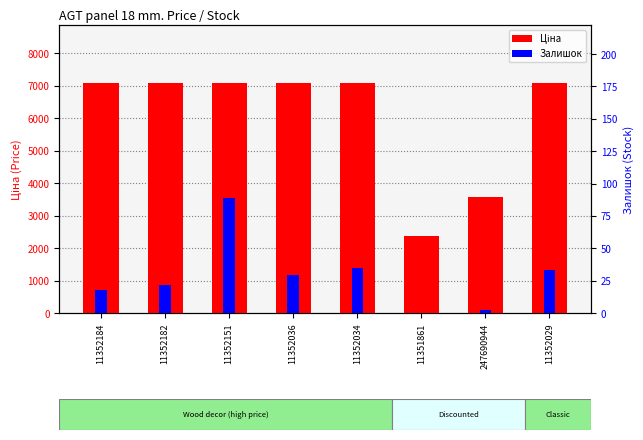

What is the sum of the Залишок values at 11352151 and 11351861?

89.0